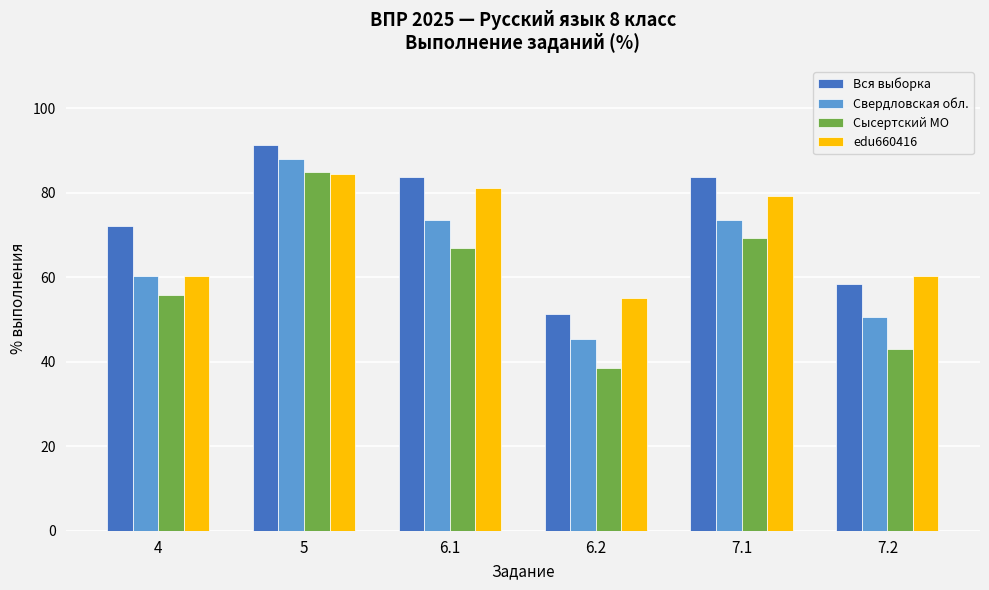

Are the bars grouped side by side (vs. stacked)?

Yes